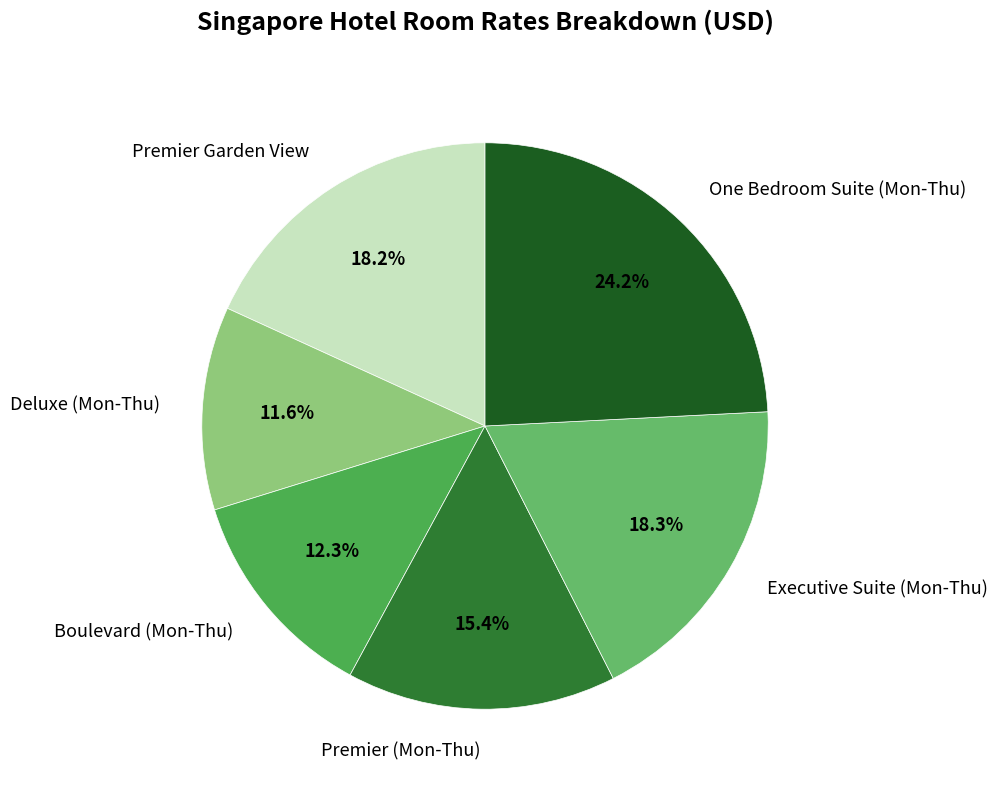

How much of the chart is everything except Executive Suite (Mon-Thu)?

81.7%